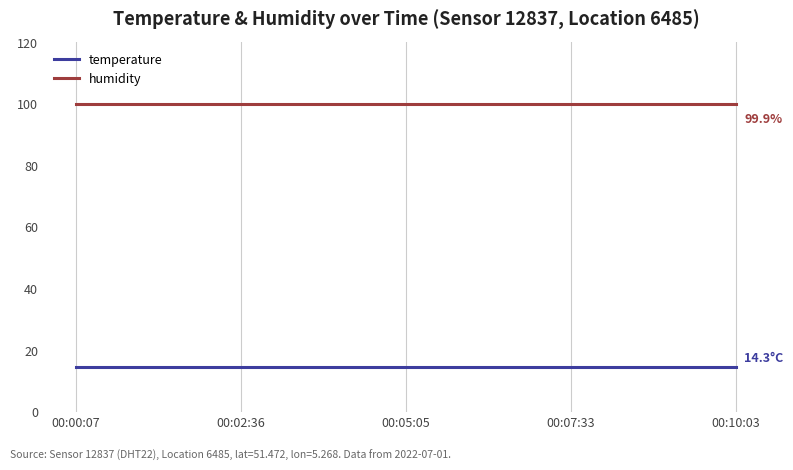

Reading left to right, extract all data points from this chart.

temperature: 00:00:07=14.3	00:02:36=14.3	00:05:05=14.3	00:07:33=14.3	00:10:03=14.3
humidity: 00:00:07=99.9	00:02:36=99.9	00:05:05=99.9	00:07:33=99.9	00:10:03=99.9